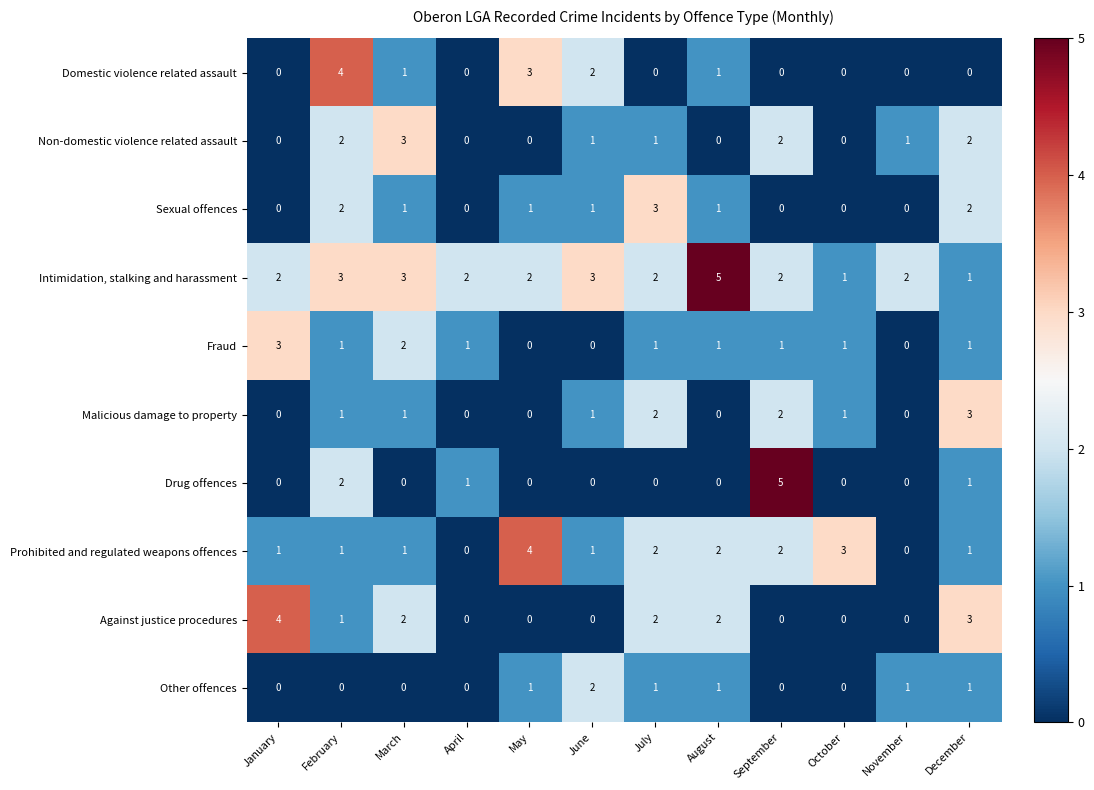

How many Non-domestic violence related assault values are between 0 and 2?

11